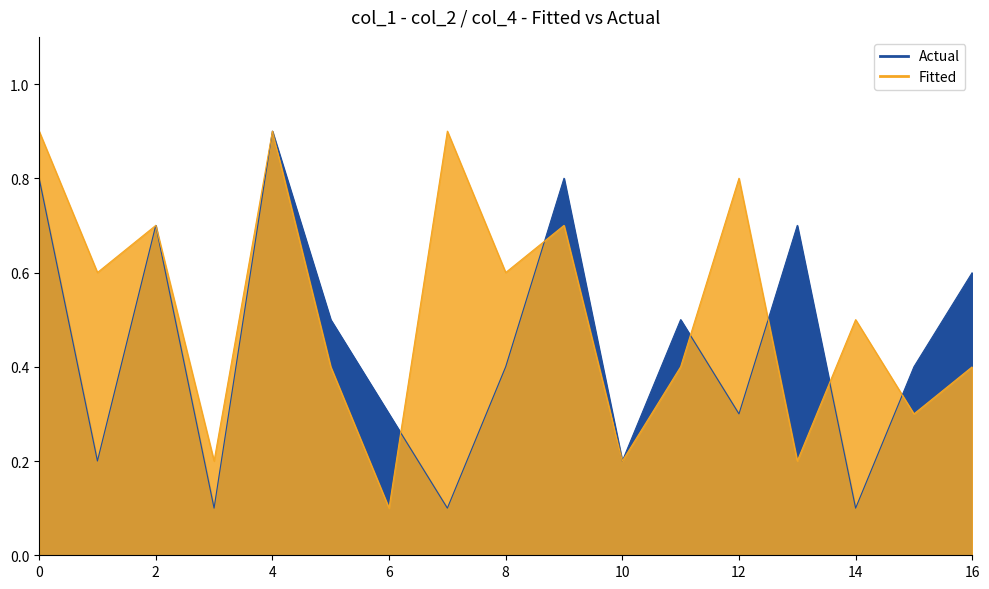

At how many categories does at least one series exceed 0?

17